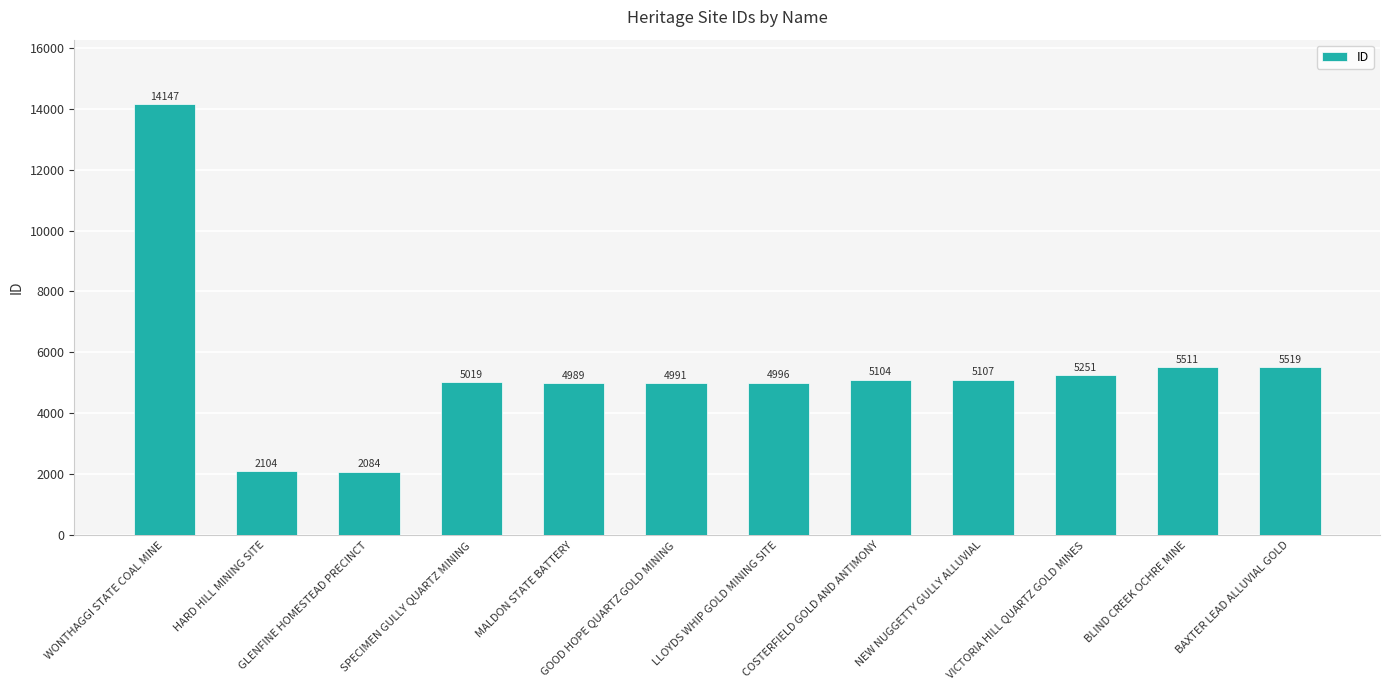

What is the change in value from SPECIMEN GULLY QUARTZ MINING to NEW NUGGETTY GULLY ALLUVIAL?

+88